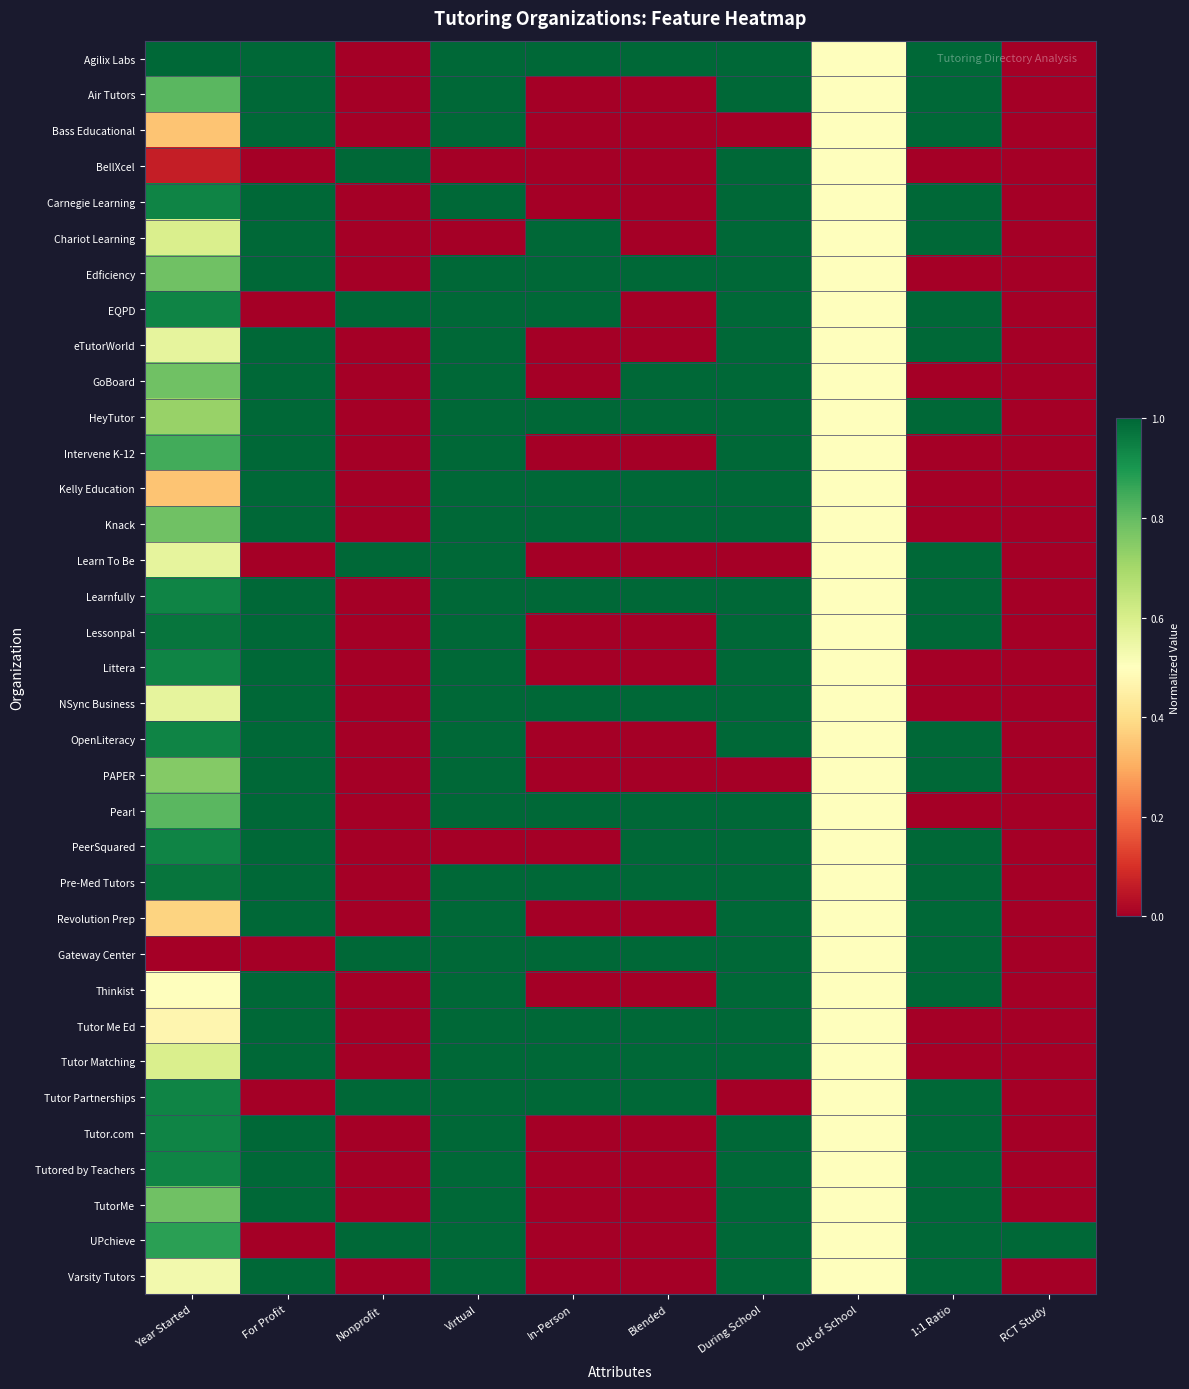

Reading left to right, transcribe all the data shown in this chart.

Agilix Labs: Year Started=1.0	For Profit=1.0	Nonprofit=0.0	Virtual=1.0	In-Person=1.0	Blended=1.0	During School=1.0	Out of School=0.5	1:1 Ratio=1.0	RCT Study=0.0
Air Tutors: Year Started=0.8	For Profit=1.0	Nonprofit=0.0	Virtual=1.0	In-Person=0.0	Blended=0.0	During School=1.0	Out of School=0.5	1:1 Ratio=1.0	RCT Study=0.0
Bass Educational: Year Started=0.3	For Profit=1.0	Nonprofit=0.0	Virtual=1.0	In-Person=0.0	Blended=0.0	During School=0.0	Out of School=0.5	1:1 Ratio=1.0	RCT Study=0.0
BellXcel: Year Started=0.1	For Profit=0.0	Nonprofit=1.0	Virtual=0.0	In-Person=0.0	Blended=0.0	During School=1.0	Out of School=0.5	1:1 Ratio=0.0	RCT Study=0.0
Carnegie Learning: Year Started=0.9	For Profit=1.0	Nonprofit=0.0	Virtual=1.0	In-Person=0.0	Blended=0.0	During School=1.0	Out of School=0.5	1:1 Ratio=1.0	RCT Study=0.0
Chariot Learning: Year Started=0.6	For Profit=1.0	Nonprofit=0.0	Virtual=0.0	In-Person=1.0	Blended=0.0	During School=1.0	Out of School=0.5	1:1 Ratio=1.0	RCT Study=0.0
Edficiency: Year Started=0.8	For Profit=1.0	Nonprofit=0.0	Virtual=1.0	In-Person=1.0	Blended=1.0	During School=1.0	Out of School=0.5	1:1 Ratio=0.0	RCT Study=0.0
EQPD: Year Started=0.9	For Profit=0.0	Nonprofit=1.0	Virtual=1.0	In-Person=1.0	Blended=0.0	During School=1.0	Out of School=0.5	1:1 Ratio=1.0	RCT Study=0.0
eTutorWorld: Year Started=0.6	For Profit=1.0	Nonprofit=0.0	Virtual=1.0	In-Person=0.0	Blended=0.0	During School=1.0	Out of School=0.5	1:1 Ratio=1.0	RCT Study=0.0
GoBoard: Year Started=0.8	For Profit=1.0	Nonprofit=0.0	Virtual=1.0	In-Person=0.0	Blended=1.0	During School=1.0	Out of School=0.5	1:1 Ratio=0.0	RCT Study=0.0
HeyTutor: Year Started=0.7	For Profit=1.0	Nonprofit=0.0	Virtual=1.0	In-Person=1.0	Blended=1.0	During School=1.0	Out of School=0.5	1:1 Ratio=1.0	RCT Study=0.0
Intervene K-12: Year Started=0.8	For Profit=1.0	Nonprofit=0.0	Virtual=1.0	In-Person=0.0	Blended=0.0	During School=1.0	Out of School=0.5	1:1 Ratio=0.0	RCT Study=0.0
Kelly Education: Year Started=0.3	For Profit=1.0	Nonprofit=0.0	Virtual=1.0	In-Person=1.0	Blended=1.0	During School=1.0	Out of School=0.5	1:1 Ratio=0.0	RCT Study=0.0
Knack: Year Started=0.8	For Profit=1.0	Nonprofit=0.0	Virtual=1.0	In-Person=1.0	Blended=1.0	During School=1.0	Out of School=0.5	1:1 Ratio=0.0	RCT Study=0.0
Learn To Be: Year Started=0.6	For Profit=0.0	Nonprofit=1.0	Virtual=1.0	In-Person=0.0	Blended=0.0	During School=0.0	Out of School=0.5	1:1 Ratio=1.0	RCT Study=0.0
Learnfully: Year Started=0.9	For Profit=1.0	Nonprofit=0.0	Virtual=1.0	In-Person=1.0	Blended=1.0	During School=1.0	Out of School=0.5	1:1 Ratio=1.0	RCT Study=0.0
Lessonpal: Year Started=1.0	For Profit=1.0	Nonprofit=0.0	Virtual=1.0	In-Person=0.0	Blended=0.0	During School=1.0	Out of School=0.5	1:1 Ratio=1.0	RCT Study=0.0
Littera: Year Started=0.9	For Profit=1.0	Nonprofit=0.0	Virtual=1.0	In-Person=0.0	Blended=0.0	During School=1.0	Out of School=0.5	1:1 Ratio=0.0	RCT Study=0.0
NSync Business: Year Started=0.6	For Profit=1.0	Nonprofit=0.0	Virtual=1.0	In-Person=1.0	Blended=1.0	During School=1.0	Out of School=0.5	1:1 Ratio=0.0	RCT Study=0.0
OpenLiteracy: Year Started=0.9	For Profit=1.0	Nonprofit=0.0	Virtual=1.0	In-Person=0.0	Blended=0.0	During School=1.0	Out of School=0.5	1:1 Ratio=1.0	RCT Study=0.0
PAPER: Year Started=0.8	For Profit=1.0	Nonprofit=0.0	Virtual=1.0	In-Person=0.0	Blended=0.0	During School=0.0	Out of School=0.5	1:1 Ratio=1.0	RCT Study=0.0
Pearl: Year Started=0.8	For Profit=1.0	Nonprofit=0.0	Virtual=1.0	In-Person=1.0	Blended=1.0	During School=1.0	Out of School=0.5	1:1 Ratio=0.0	RCT Study=0.0
PeerSquared: Year Started=0.9	For Profit=1.0	Nonprofit=0.0	Virtual=0.0	In-Person=0.0	Blended=1.0	During School=1.0	Out of School=0.5	1:1 Ratio=1.0	RCT Study=0.0
Pre-Med Tutors: Year Started=1.0	For Profit=1.0	Nonprofit=0.0	Virtual=1.0	In-Person=1.0	Blended=1.0	During School=1.0	Out of School=0.5	1:1 Ratio=1.0	RCT Study=0.0
Revolution Prep: Year Started=0.4	For Profit=1.0	Nonprofit=0.0	Virtual=1.0	In-Person=0.0	Blended=0.0	During School=1.0	Out of School=0.5	1:1 Ratio=1.0	RCT Study=0.0
Gateway Center: Year Started=0.0	For Profit=0.0	Nonprofit=1.0	Virtual=1.0	In-Person=1.0	Blended=1.0	During School=1.0	Out of School=0.5	1:1 Ratio=1.0	RCT Study=0.0
Thinkist: Year Started=0.5	For Profit=1.0	Nonprofit=0.0	Virtual=1.0	In-Person=0.0	Blended=0.0	During School=1.0	Out of School=0.5	1:1 Ratio=1.0	RCT Study=0.0
Tutor Me Ed: Year Started=0.5	For Profit=1.0	Nonprofit=0.0	Virtual=1.0	In-Person=1.0	Blended=1.0	During School=1.0	Out of School=0.5	1:1 Ratio=0.0	RCT Study=0.0
Tutor Matching: Year Started=0.6	For Profit=1.0	Nonprofit=0.0	Virtual=1.0	In-Person=1.0	Blended=1.0	During School=1.0	Out of School=0.5	1:1 Ratio=0.0	RCT Study=0.0
Tutor Partnerships: Year Started=0.9	For Profit=0.0	Nonprofit=1.0	Virtual=1.0	In-Person=1.0	Blended=1.0	During School=0.0	Out of School=0.5	1:1 Ratio=1.0	RCT Study=0.0
Tutor.com: Year Started=0.9	For Profit=1.0	Nonprofit=0.0	Virtual=1.0	In-Person=0.0	Blended=0.0	During School=1.0	Out of School=0.5	1:1 Ratio=1.0	RCT Study=0.0
Tutored by Teachers: Year Started=0.9	For Profit=1.0	Nonprofit=0.0	Virtual=1.0	In-Person=0.0	Blended=0.0	During School=1.0	Out of School=0.5	1:1 Ratio=1.0	RCT Study=0.0
TutorMe: Year Started=0.8	For Profit=1.0	Nonprofit=0.0	Virtual=1.0	In-Person=0.0	Blended=0.0	During School=1.0	Out of School=0.5	1:1 Ratio=1.0	RCT Study=0.0
UPchieve: Year Started=0.9	For Profit=0.0	Nonprofit=1.0	Virtual=1.0	In-Person=0.0	Blended=0.0	During School=1.0	Out of School=0.5	1:1 Ratio=1.0	RCT Study=1.0
Varsity Tutors: Year Started=0.5	For Profit=1.0	Nonprofit=0.0	Virtual=1.0	In-Person=0.0	Blended=0.0	During School=1.0	Out of School=0.5	1:1 Ratio=1.0	RCT Study=0.0